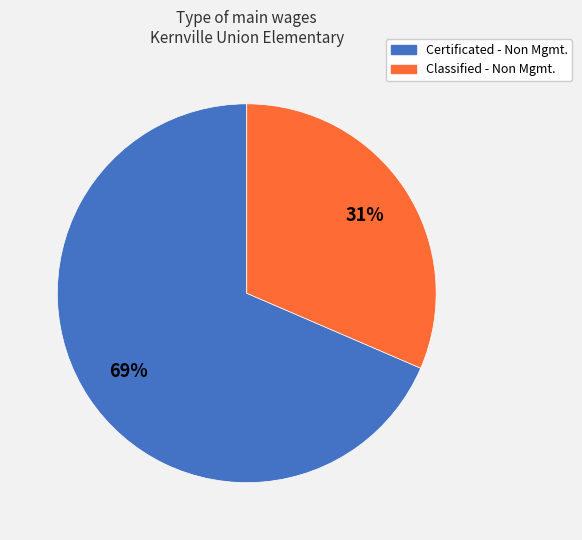

Which has a higher value, Classified - Non Mgmt. or Certificated - Non Mgmt.?

Certificated - Non Mgmt.